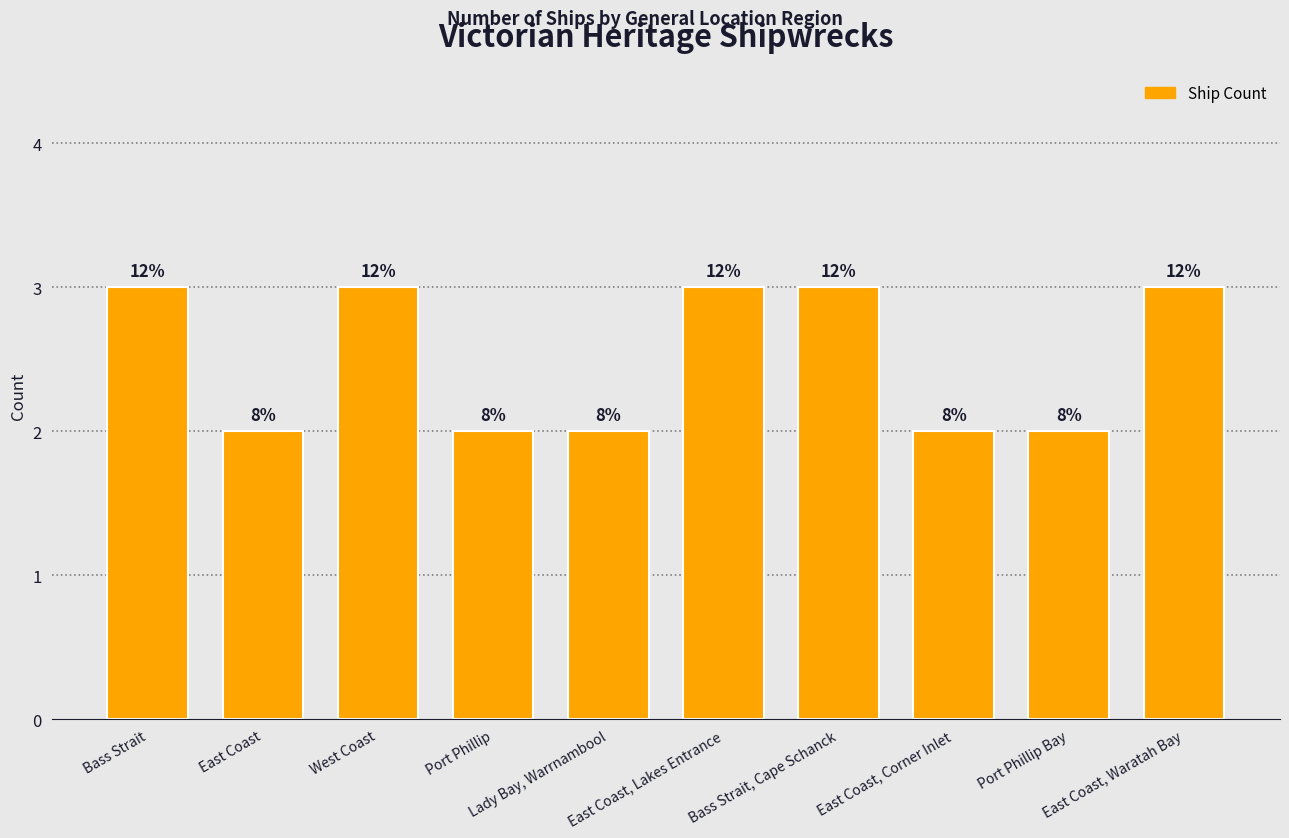

Rank the categories by value from highest to lowest.

Bass Strait, West Coast, East Coast, Lakes Entrance, Bass Strait, Cape Schanck, East Coast, Waratah Bay, East Coast, Port Phillip, Lady Bay, Warrnambool, East Coast, Corner Inlet, Port Phillip Bay